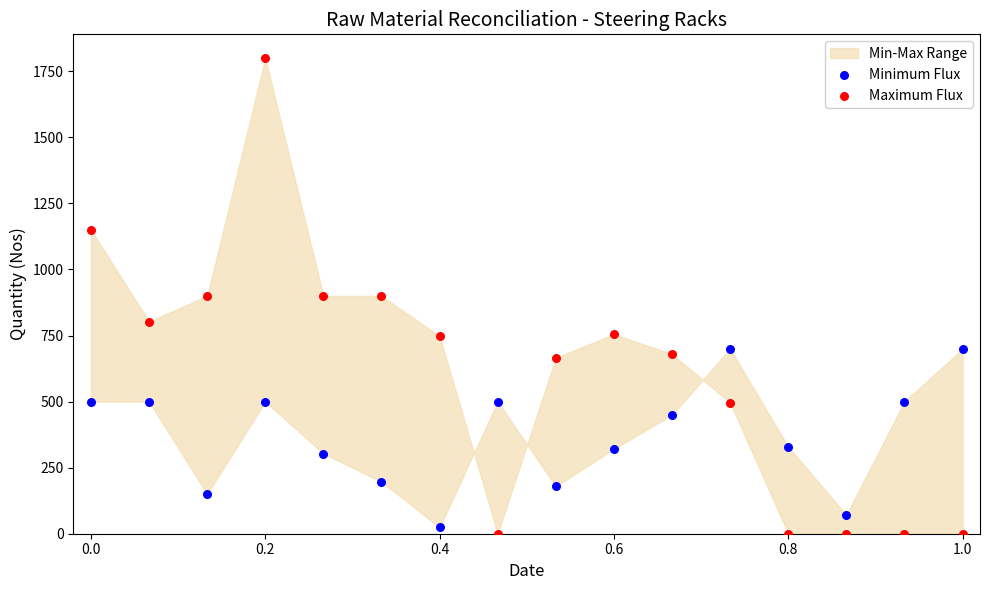

Which series reaches the maximum Y coordinate?

Maximum Flux